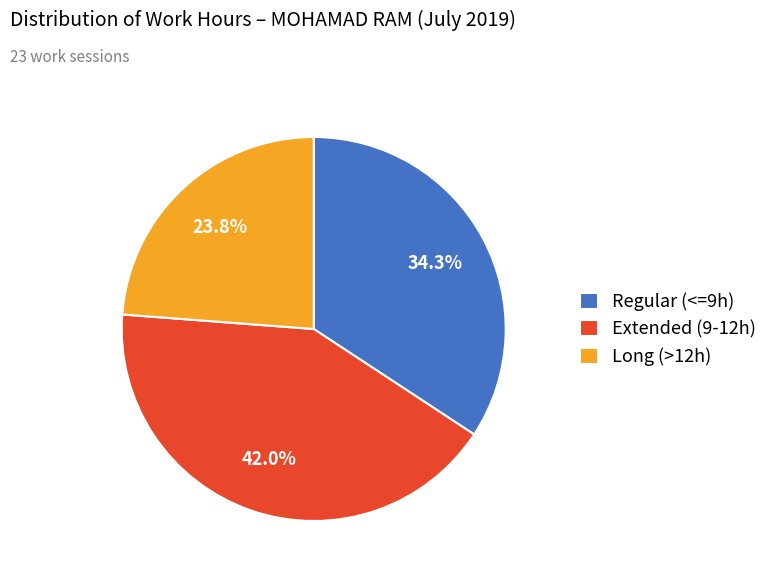

Does Long (>12h) represent more than half of the total?

No